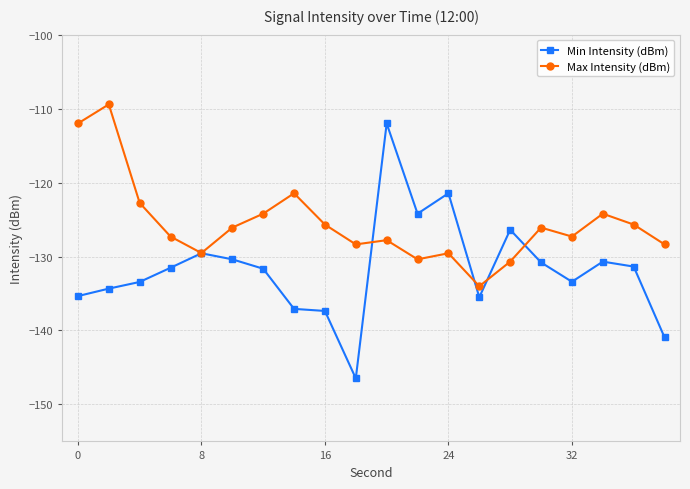

What is the minimum value shown in the chart?

-146.5